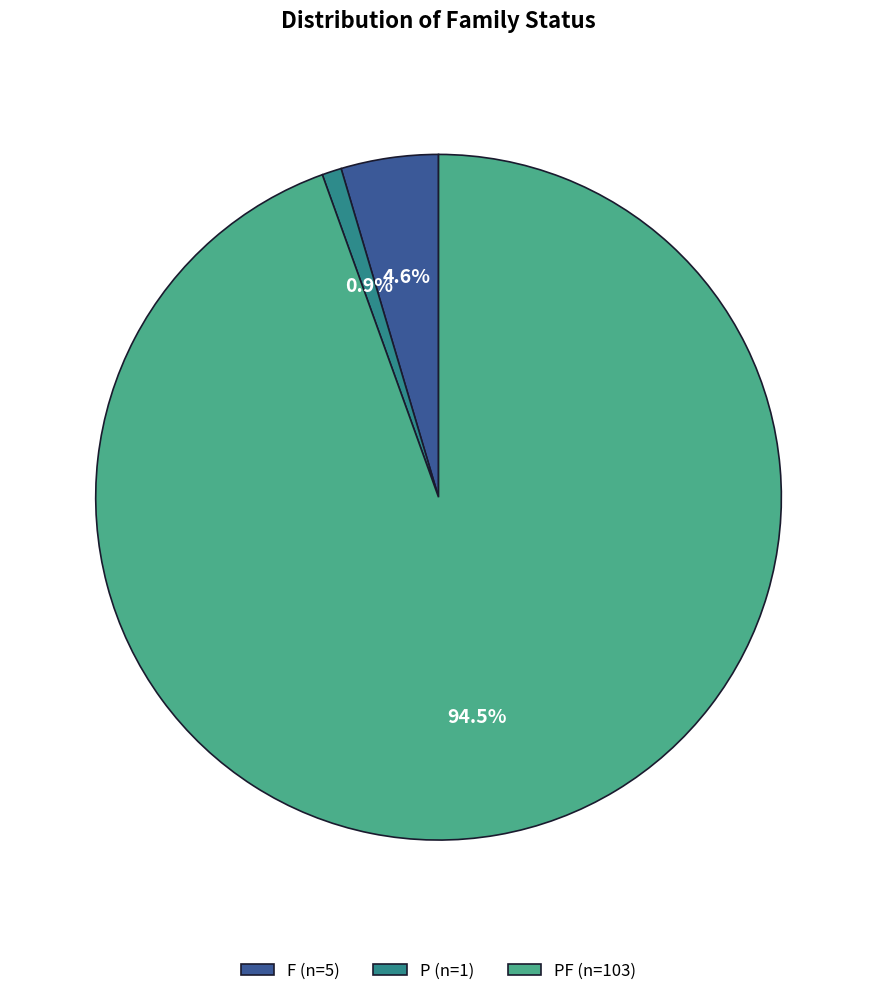

Which slice is the smallest?

P (n=1)